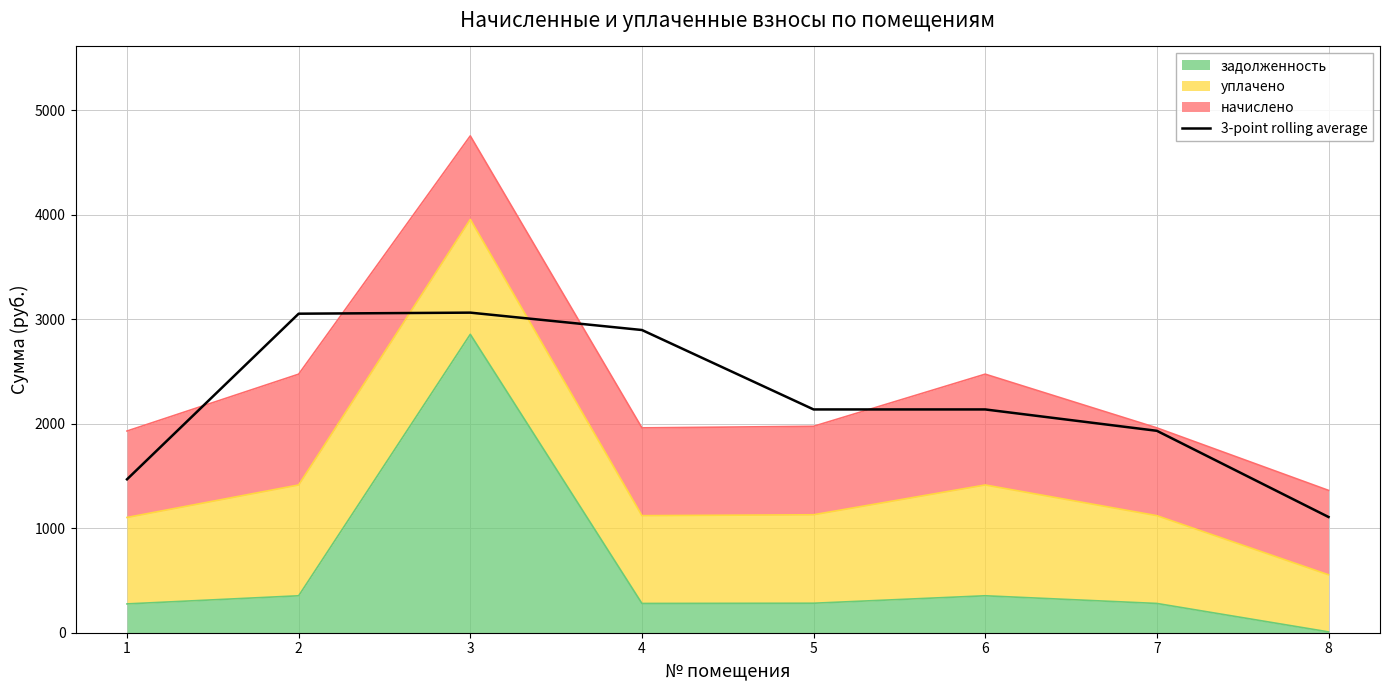

List the labels in order of value, smallest first.

8, 1, 7, 5, 6, 4, 2, 3